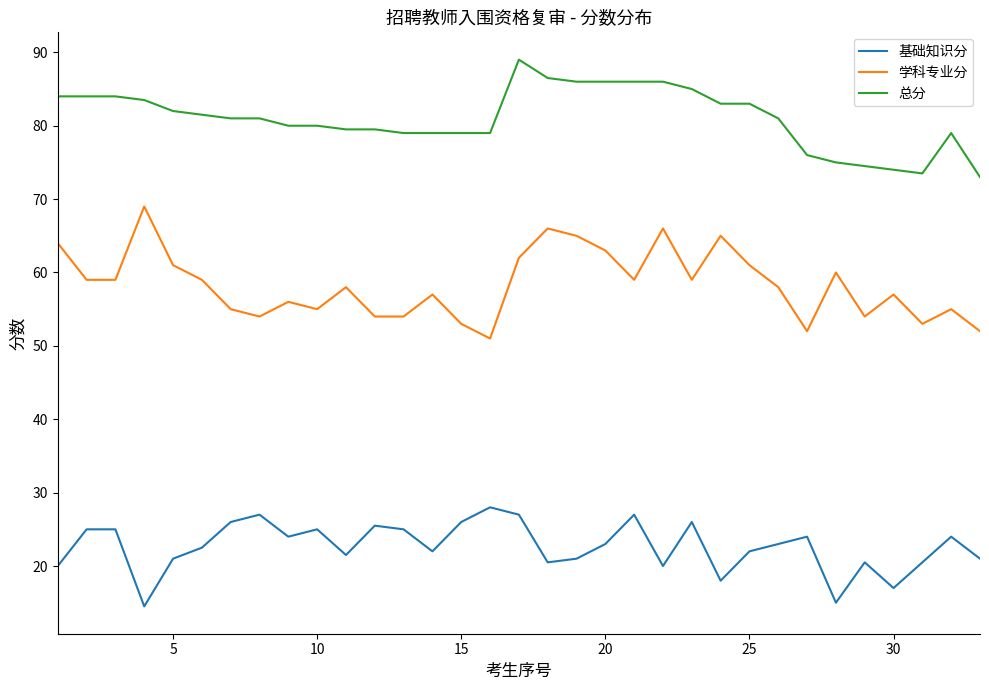

Which series has the largest total across all categories?

总分